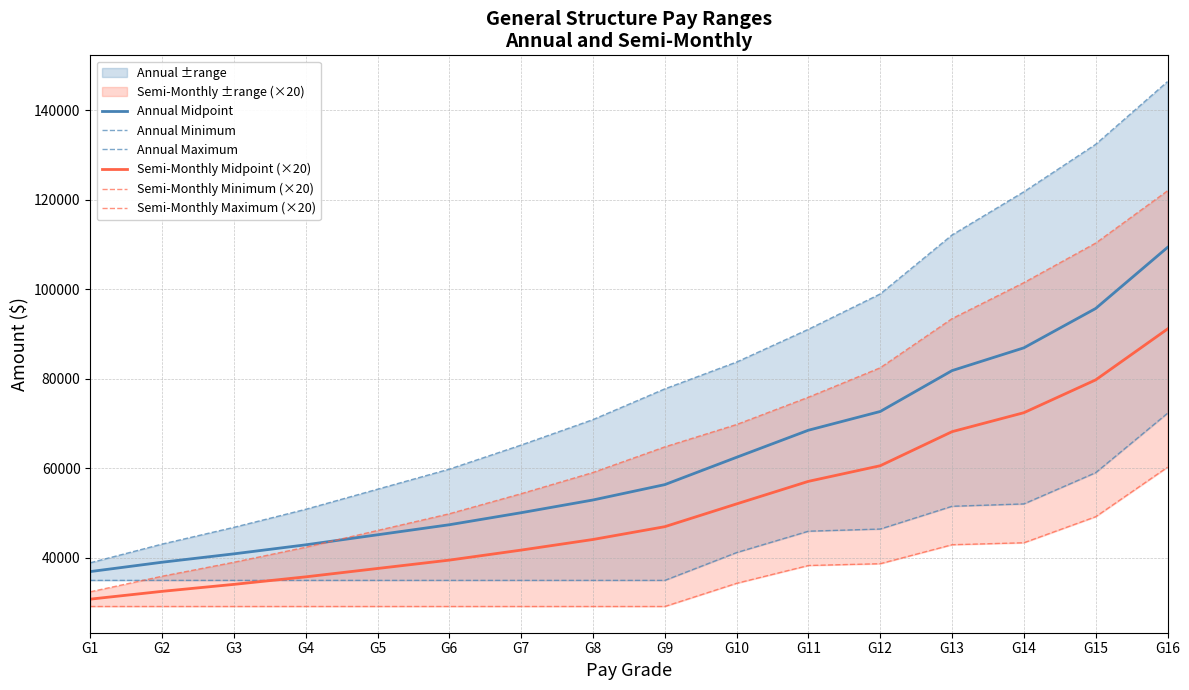

List the series in order of their peak value, lowest first.

Semi-Monthly Minimum (×20), Annual Minimum, Semi-Monthly Midpoint (×20), Annual Midpoint, Semi-Monthly Maximum (×20), Annual Maximum